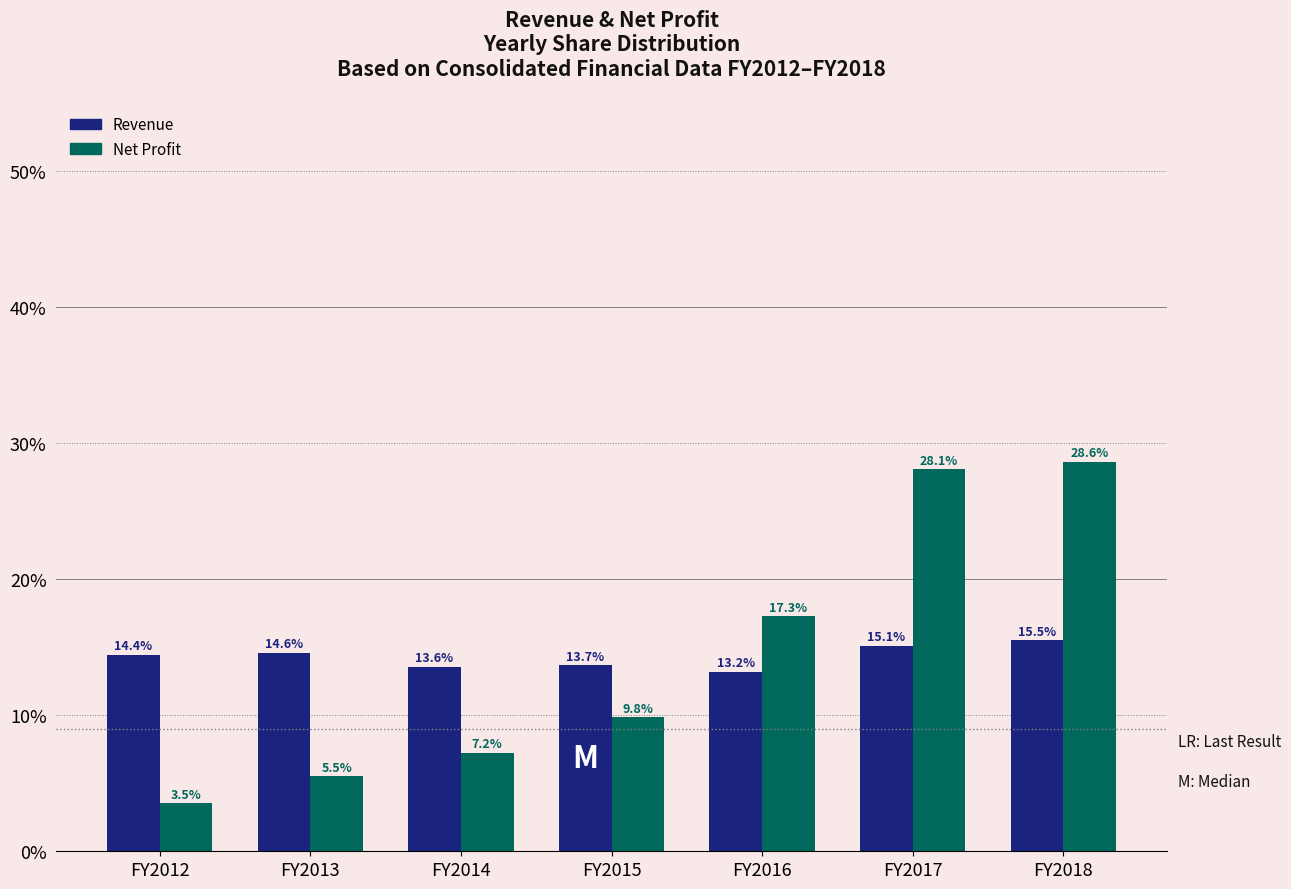

What are all the series names shown in the legend?

Revenue, Net Profit